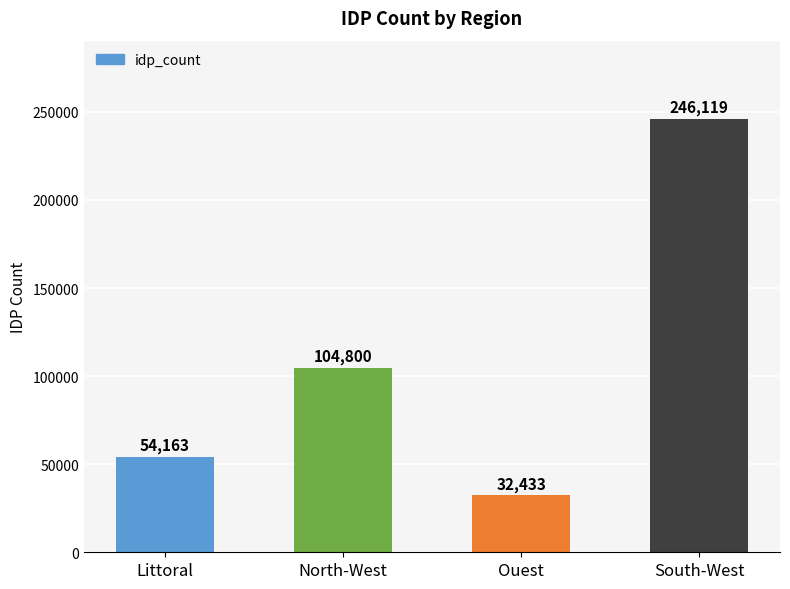

What is the label of the 4th bar from the right?

Littoral